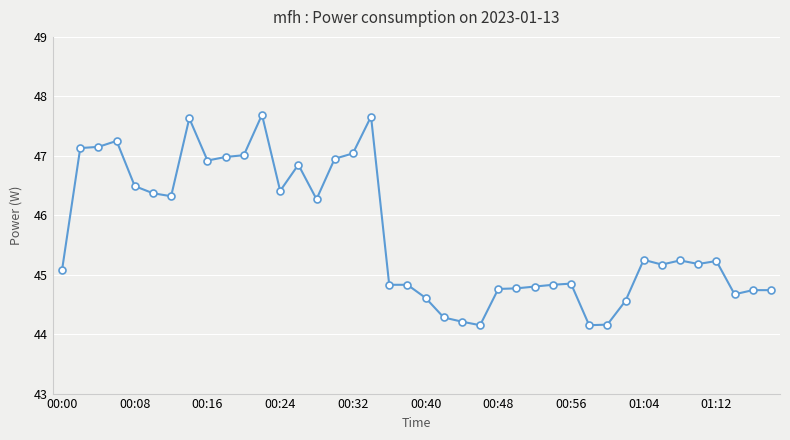

What is the value of the 31st point from the left?

44.2